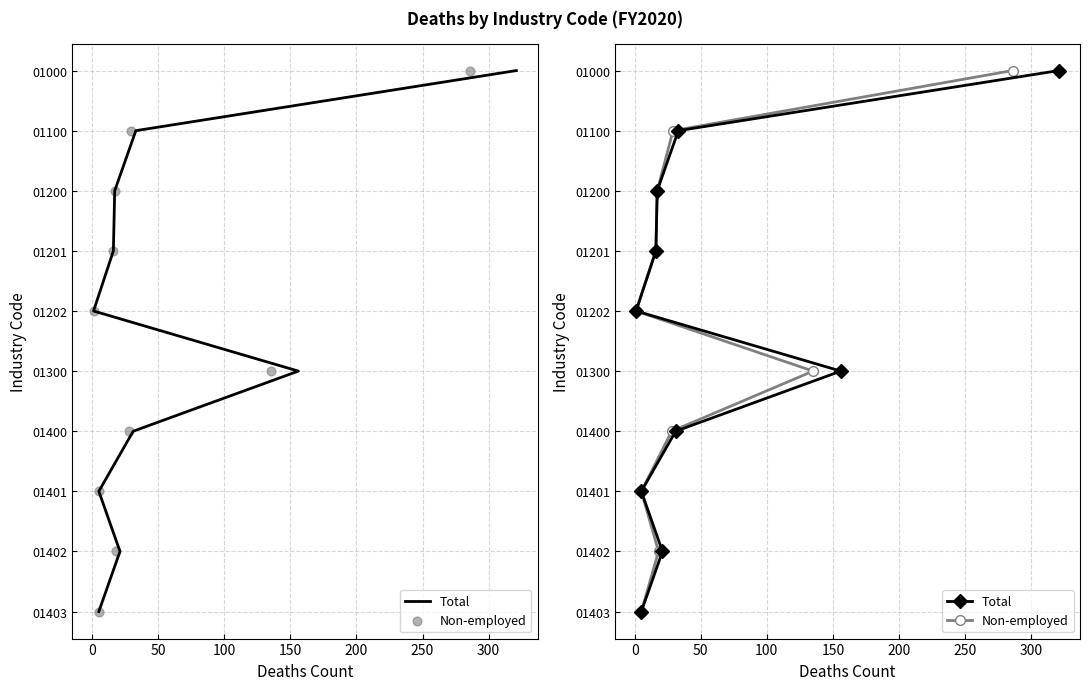

What are all the series names shown in the legend?

Total, Non-employed